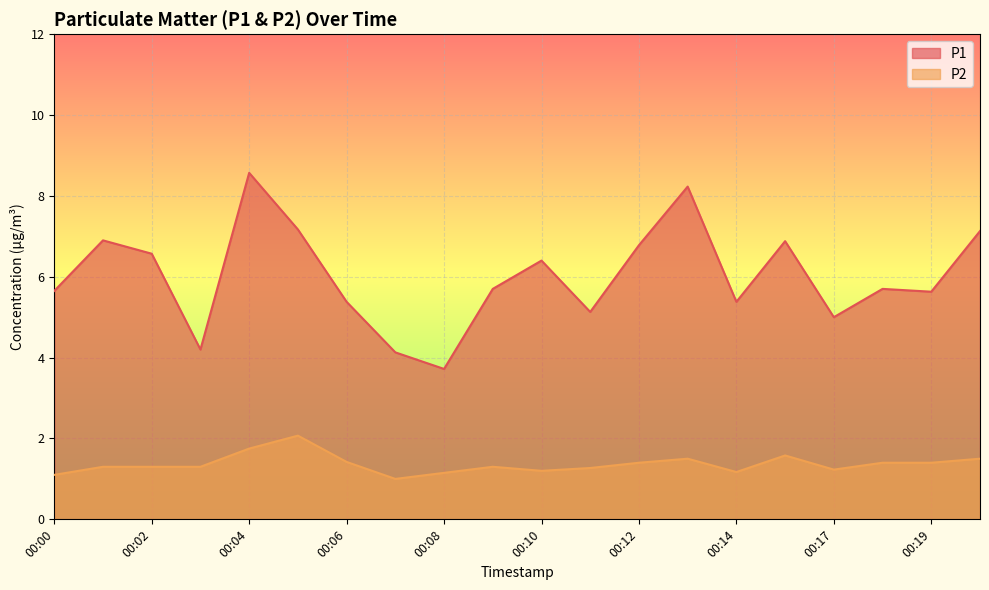

What is the average value of the P2 series?

1.4